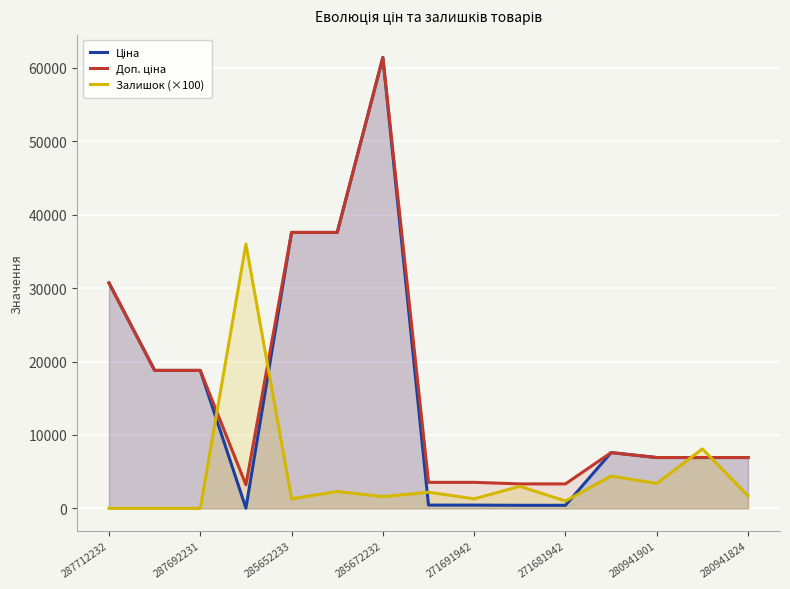

True or false: Ціна and Доп. ціна cross at least once.

False